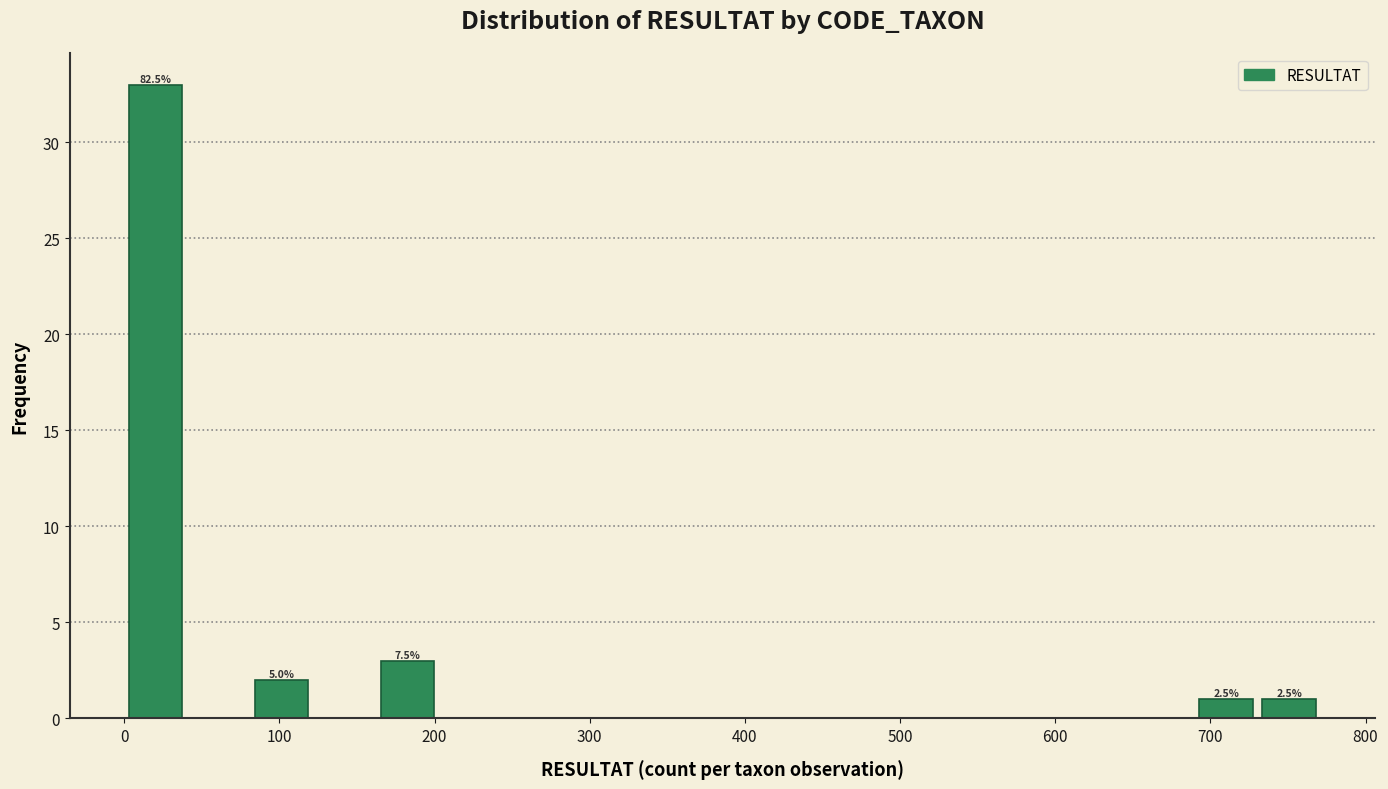

Which range on the x-axis has the tallest bar?

0 to 40